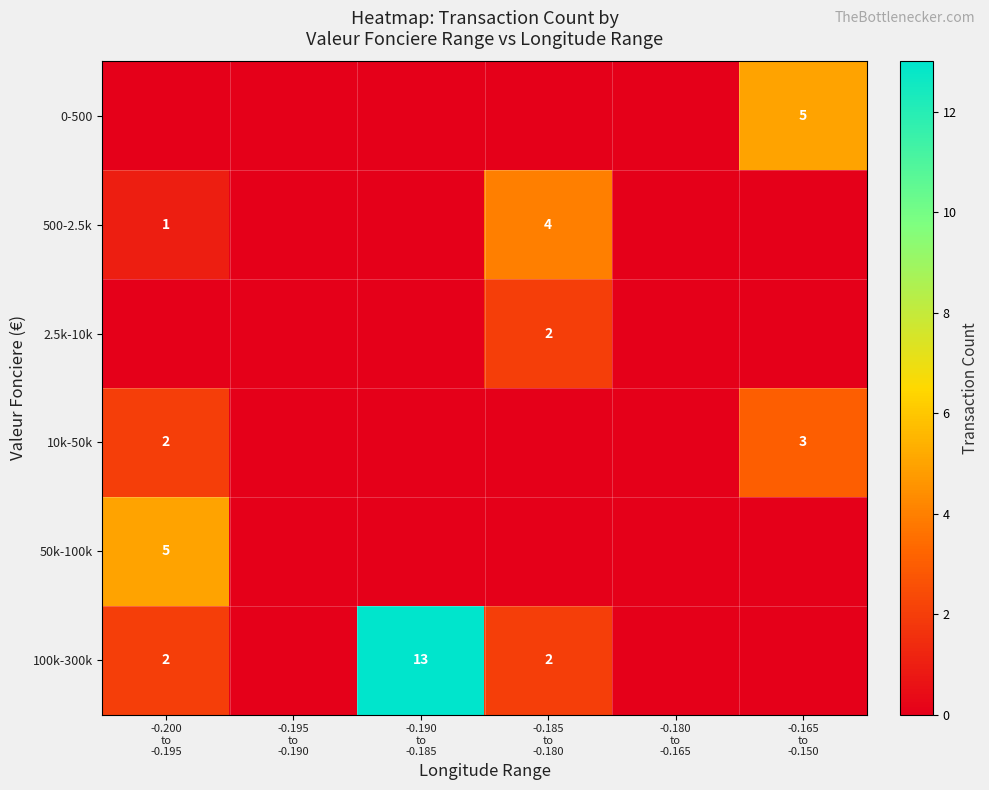

Rank the series by their maximum value, from highest to lowest.

100k-300k, 0-500, 50k-100k, 500-2.5k, 10k-50k, 2.5k-10k